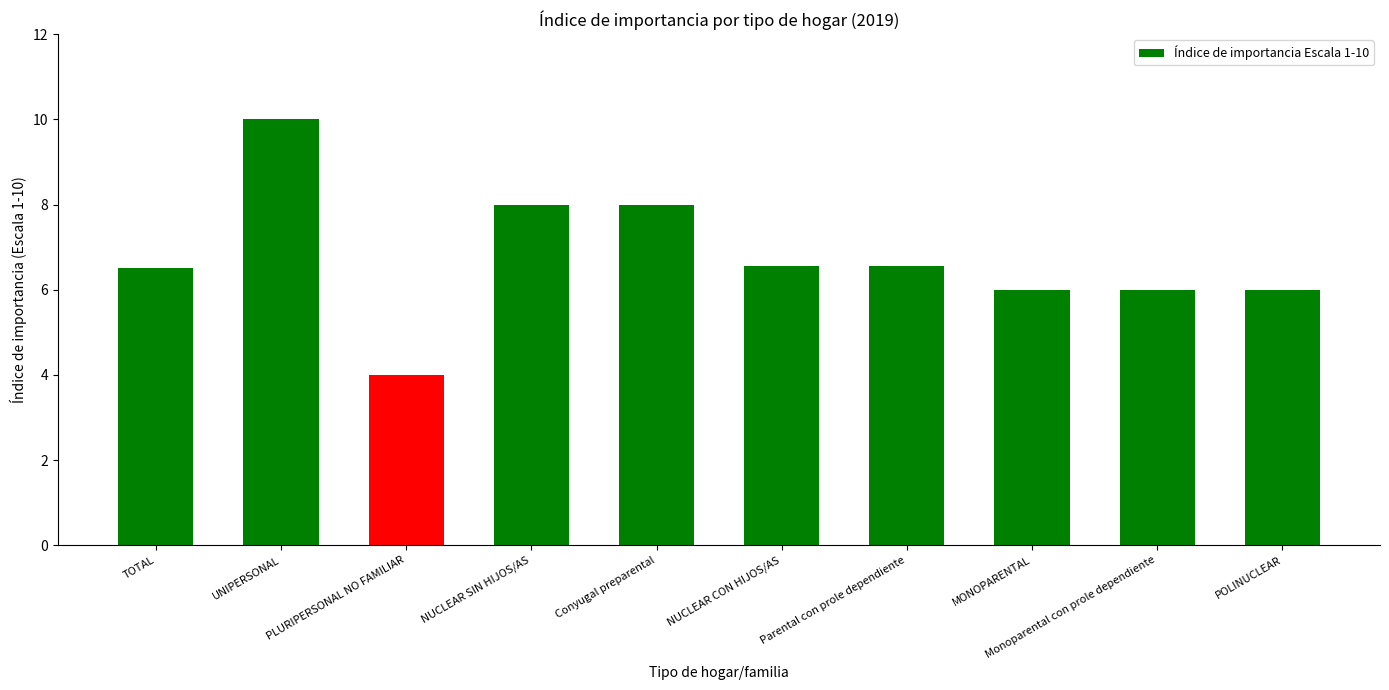

What is the value of the 7th bar from the left?

6.6